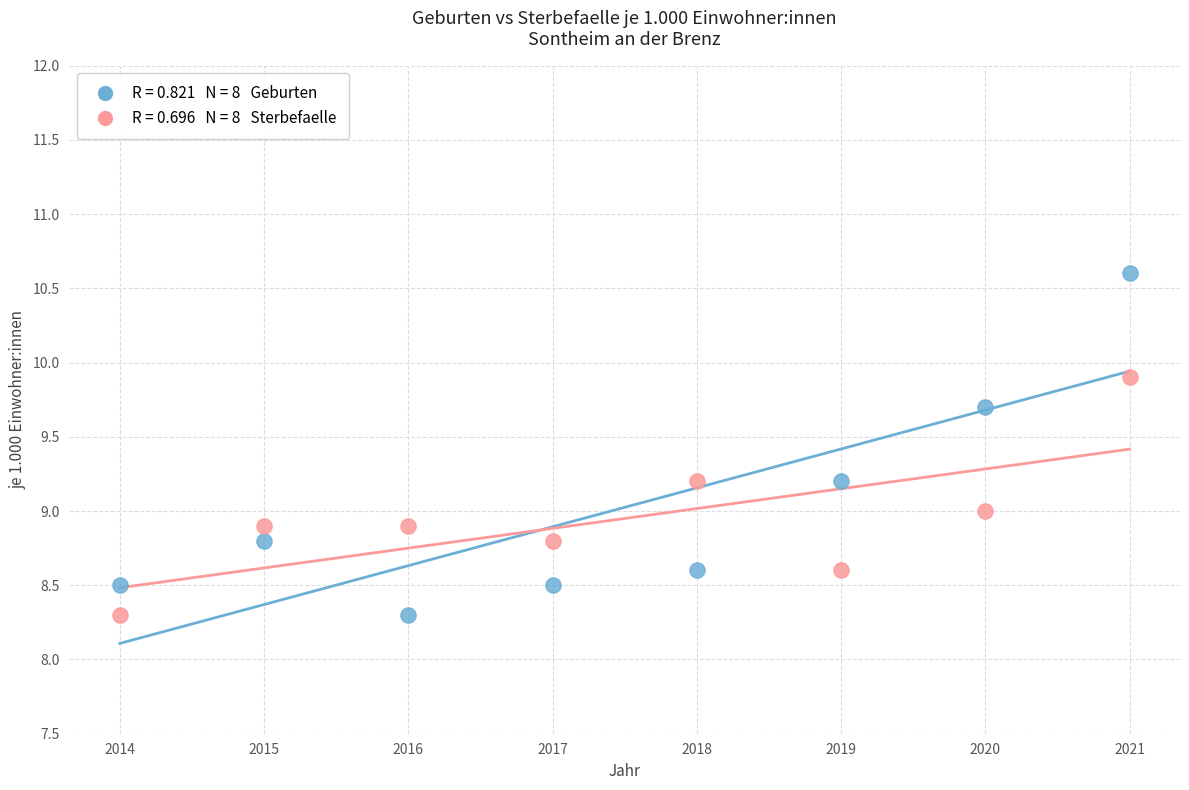

Across all data points, what is the range of X values (max minus min)?

7.0